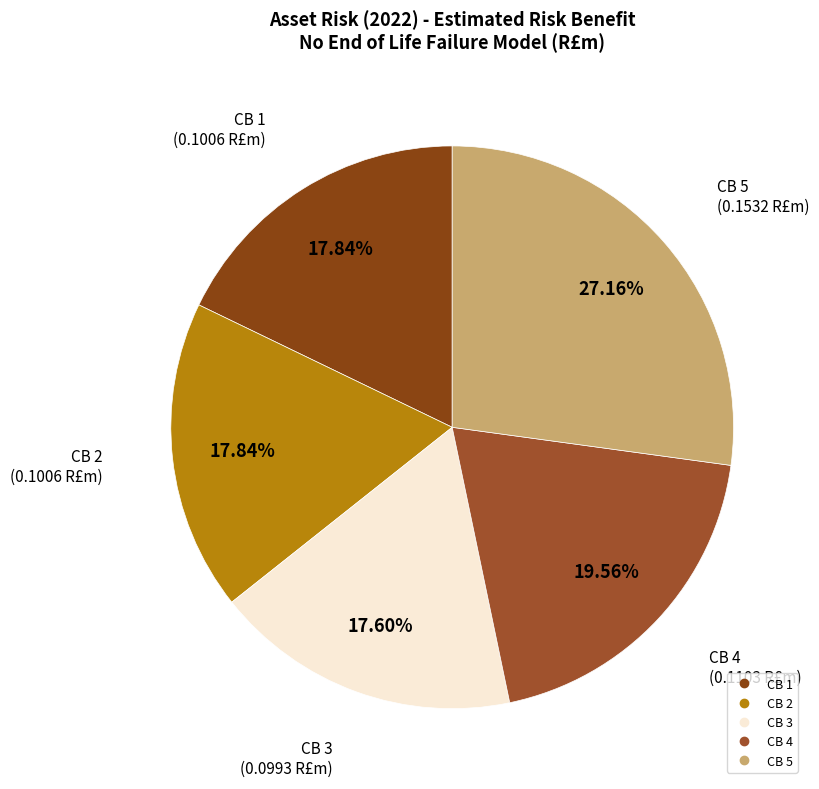

To the nearest percent, what portion does CB 2 represent?

18%